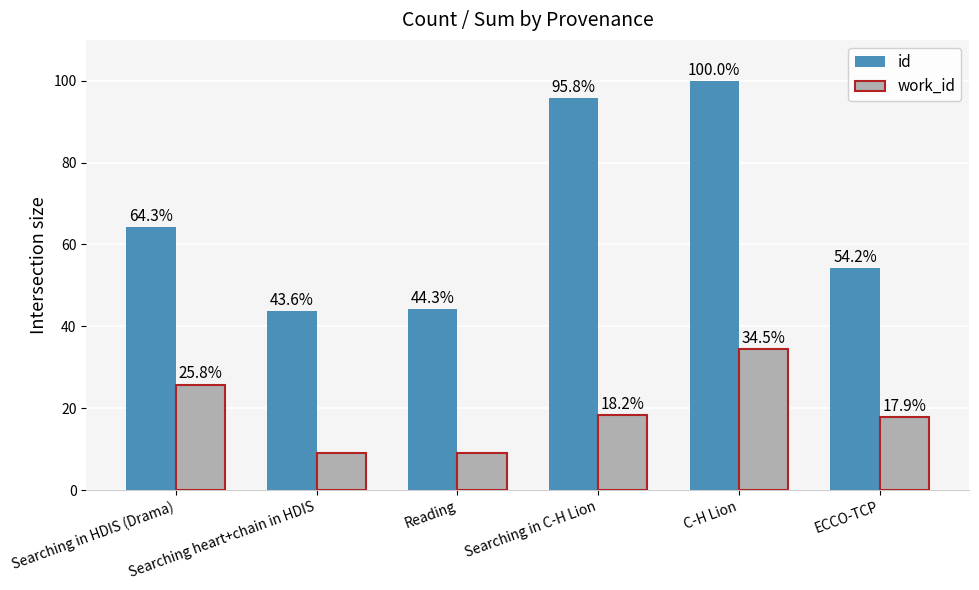

Reading right to left, extract all data points from this chart.

id: 54.2	100.0	95.8	44.3	43.6	64.3
work_id: 17.9	34.5	18.2	9.1	8.9	25.8